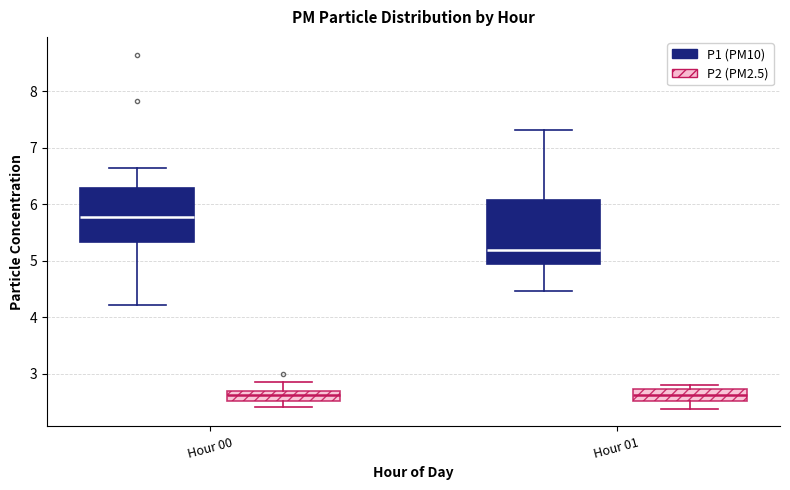

Which box has the highest median line?

Hour 00 (P1 (PM10))